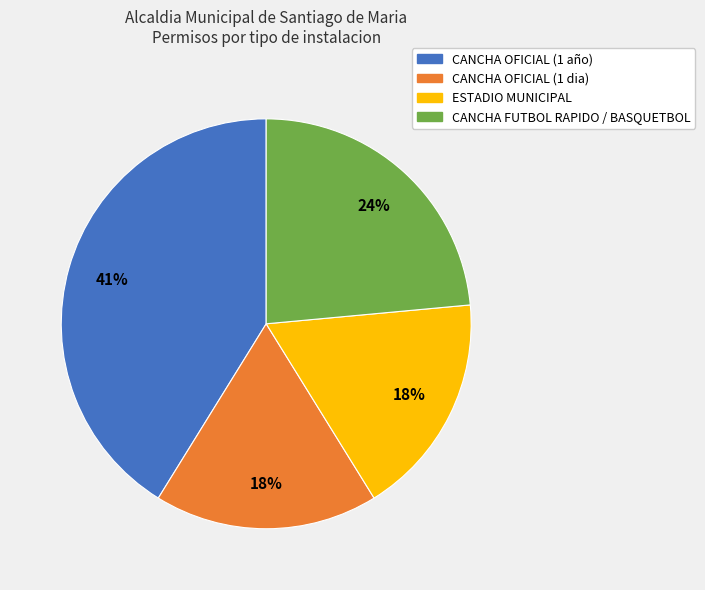

Which slice is the largest?

CANCHA OFICIAL (1 año)